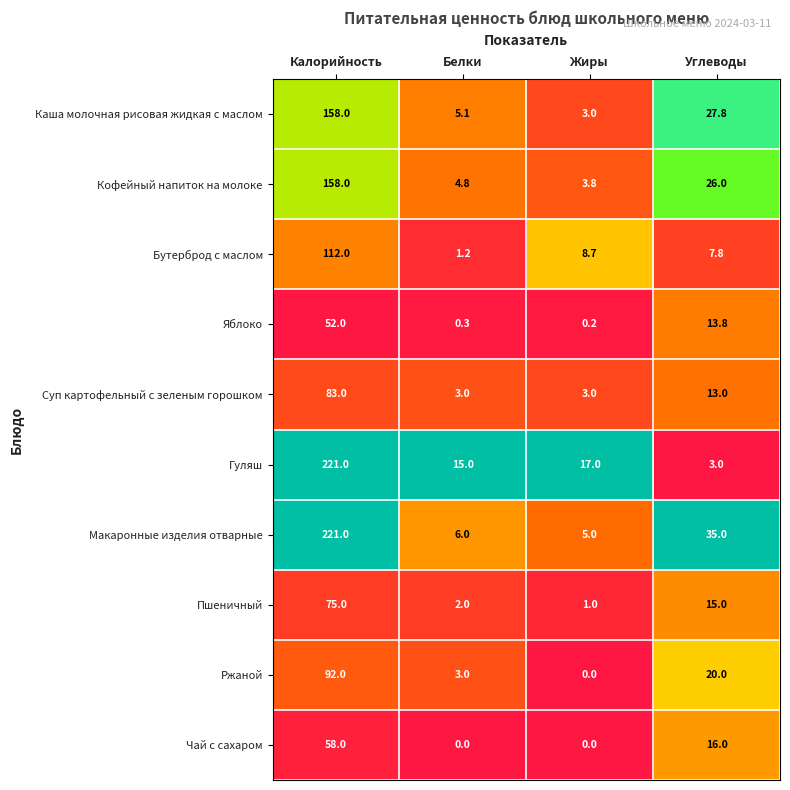

At how many categories does at least one series exceed 0?

4